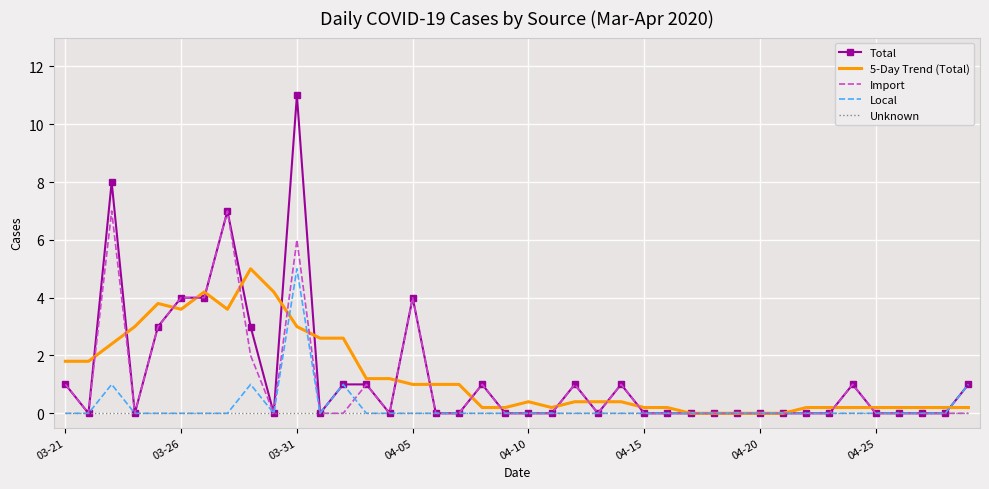

What is the maximum value shown in the chart?

11.0